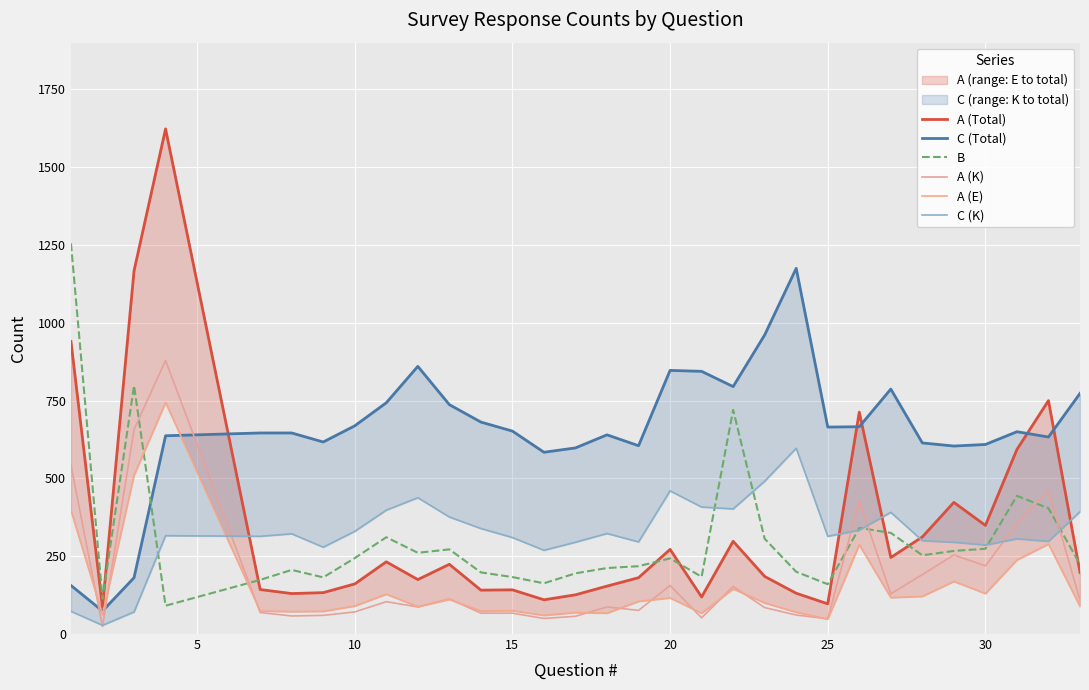

True or false: C (K) and A (Total) cross at least once.

True